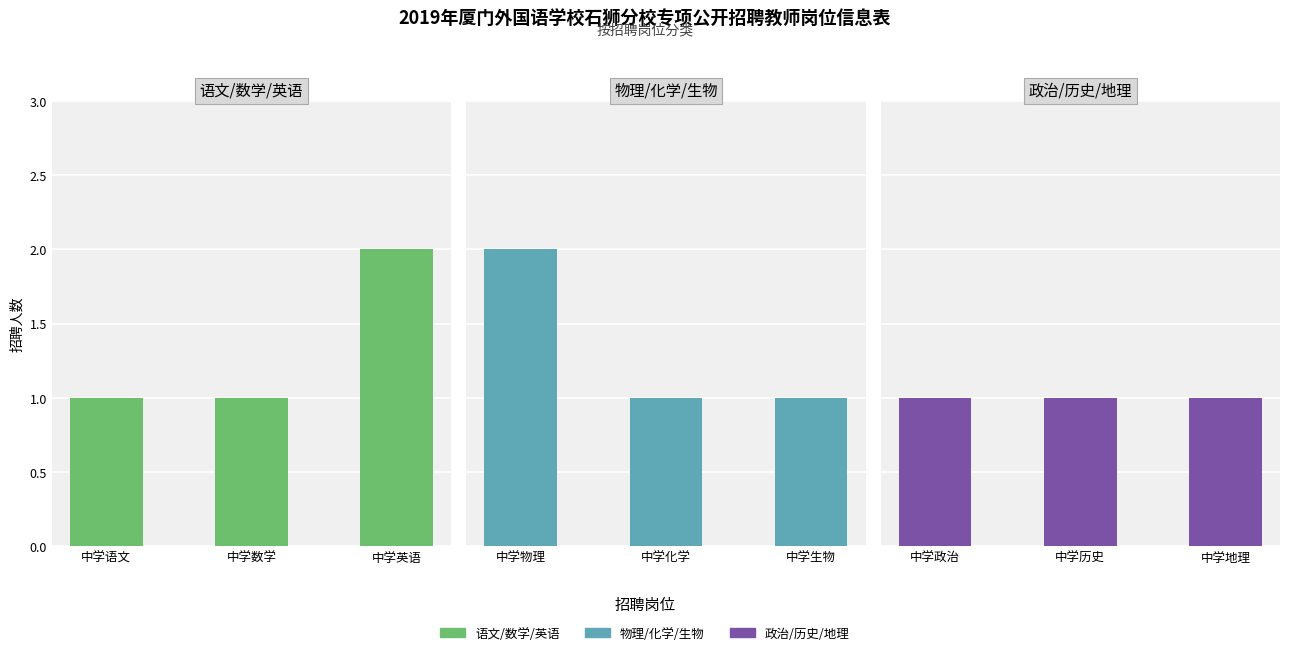

Rank the series at 中学数学 from lowest to highest value.

语文/数学/英语, 物理/化学/生物, 政治/历史/地理